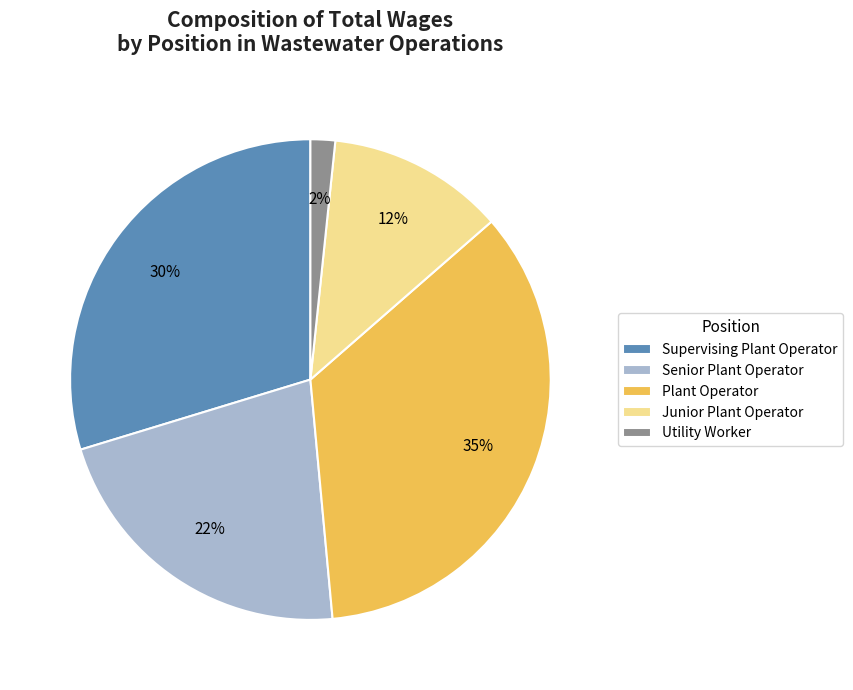

To the nearest percent, what portion does Supervising Plant Operator represent?

30%